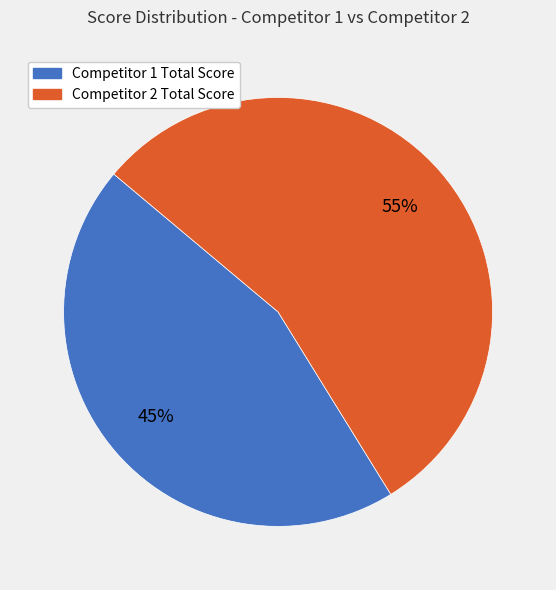

Rank the categories by value from highest to lowest.

Competitor 2 Total Score, Competitor 1 Total Score